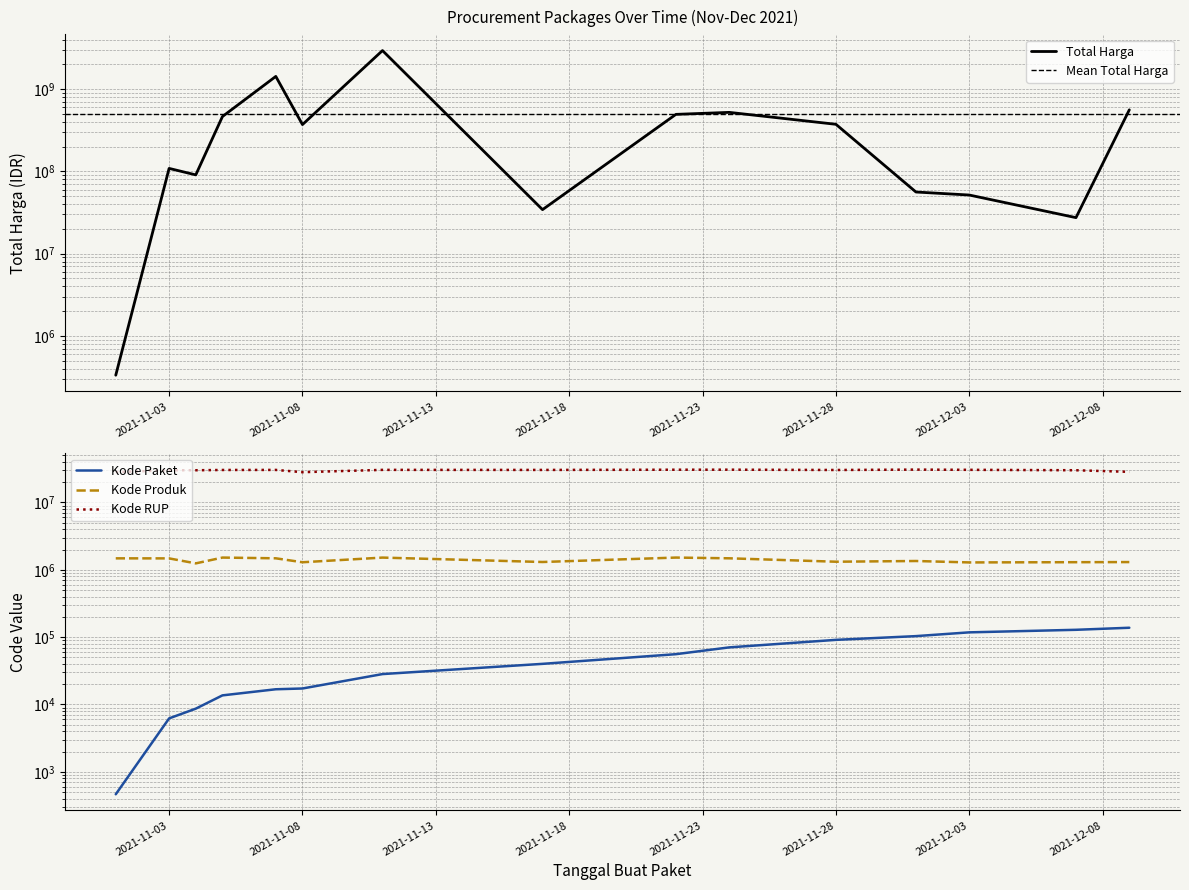

Reading left to right, extract all data points from this chart.

Total Harga: 2021-11-01=333600	2021-11-03=108712270	2021-11-04=90672075	2021-11-05=464002100	2021-11-07=1425867900	2021-11-08=370536000	2021-11-11=2939003240	2021-11-17=34292000	2021-11-22=493000000	2021-11-24=521459200	2021-11-28=373404000	2021-12-01=56152800	2021-12-03=51601000	2021-12-07=27412000	2021-12-09=559971000
Kode Paket: 2021-11-01=464	2021-11-03=6214	2021-11-04=8668	2021-11-05=13652	2021-11-07=16823	2021-11-08=17272	2021-11-11=28271	2021-11-17=40112	2021-11-22=55826	2021-11-24=70453	2021-11-28=91101	2021-12-01=103541	2021-12-03=117783	2021-12-07=128516	2021-12-09=137876
Kode Produk: 2021-11-01=1479674	2021-11-03=1477439	2021-11-04=1245647	2021-11-05=1519264	2021-11-07=1481562	2021-11-08=1294388	2021-11-11=1518309	2021-11-17=1305852	2021-11-22=1519260	2021-11-24=1481562	2021-11-28=1318333	2021-12-01=1350905	2021-12-03=1286873	2021-12-07=1297110	2021-12-09=1302598
Kode RUP: 2021-11-01=28171087	2021-11-03=30089034	2021-11-04=30089034	2021-11-05=30372232	2021-11-07=30428912	2021-11-08=28171469	2021-11-11=30478474	2021-11-17=30416731	2021-11-22=30636058	2021-11-24=30670893	2021-11-28=30363247	2021-12-01=30745112	2021-12-03=30527421	2021-12-07=30089034	2021-12-09=28497118